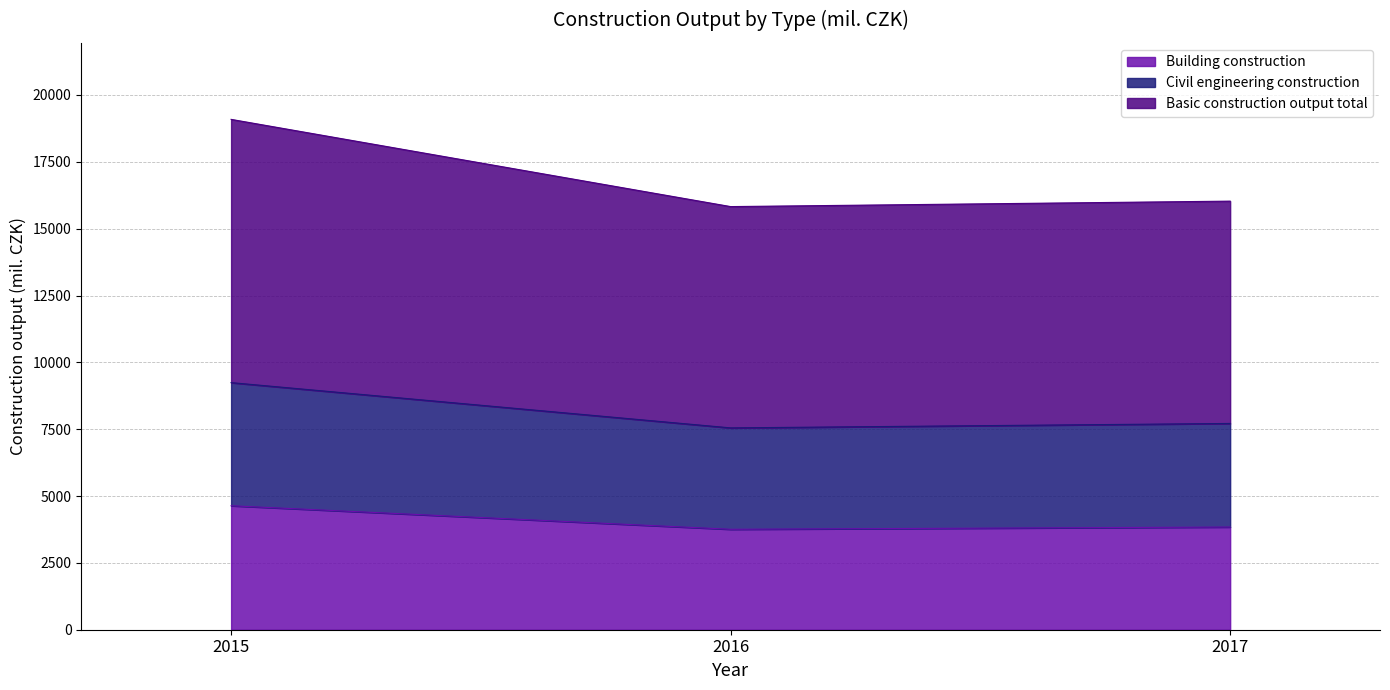

List the series in order of their peak value, highest first.

Basic construction output total, Civil engineering construction, Building construction